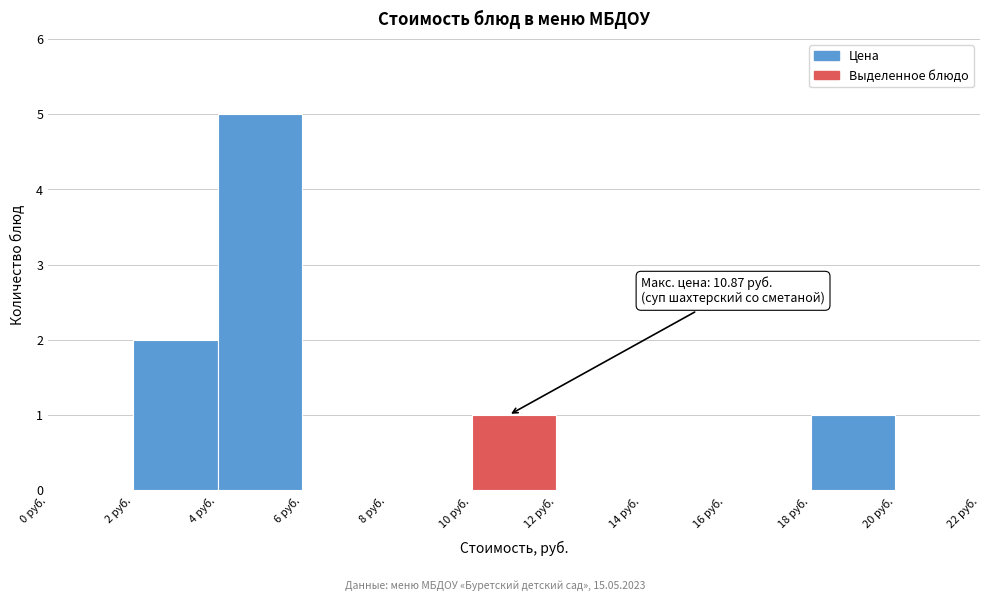

Which range on the x-axis has the tallest bar?

4 to 6